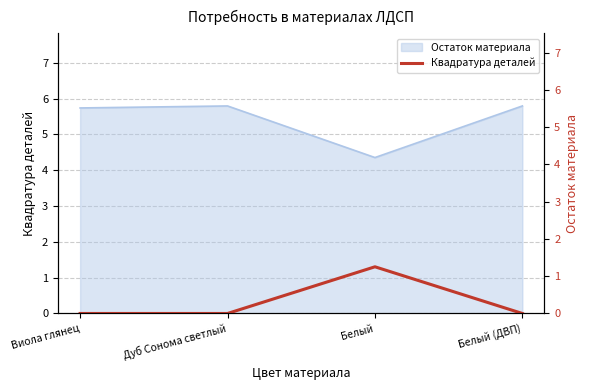

Is it true that the value at Белый (ДВП) is 0.0?

True